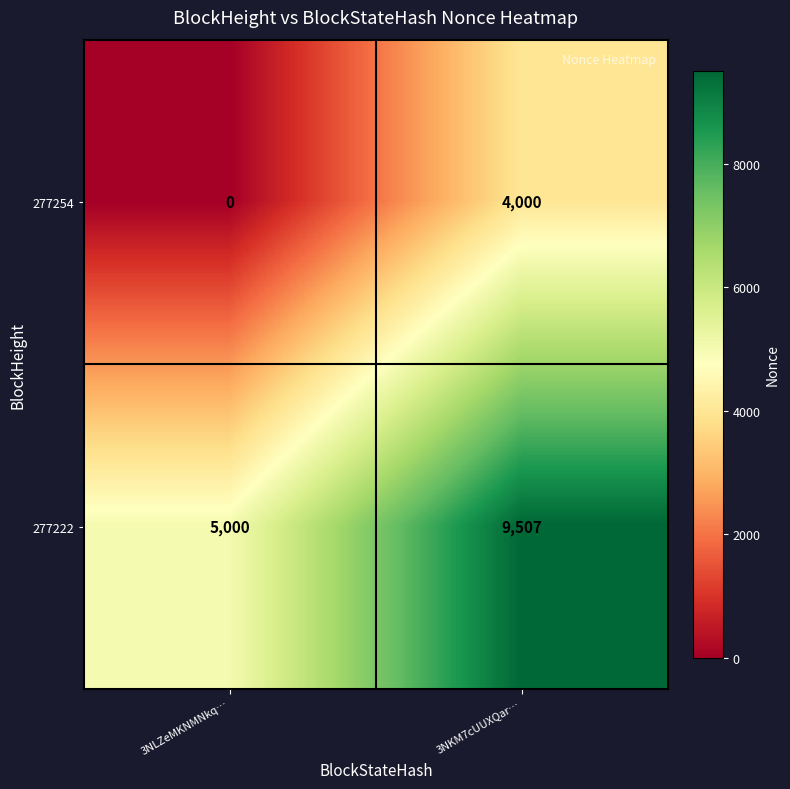

Count the number of categories in the chart.

2